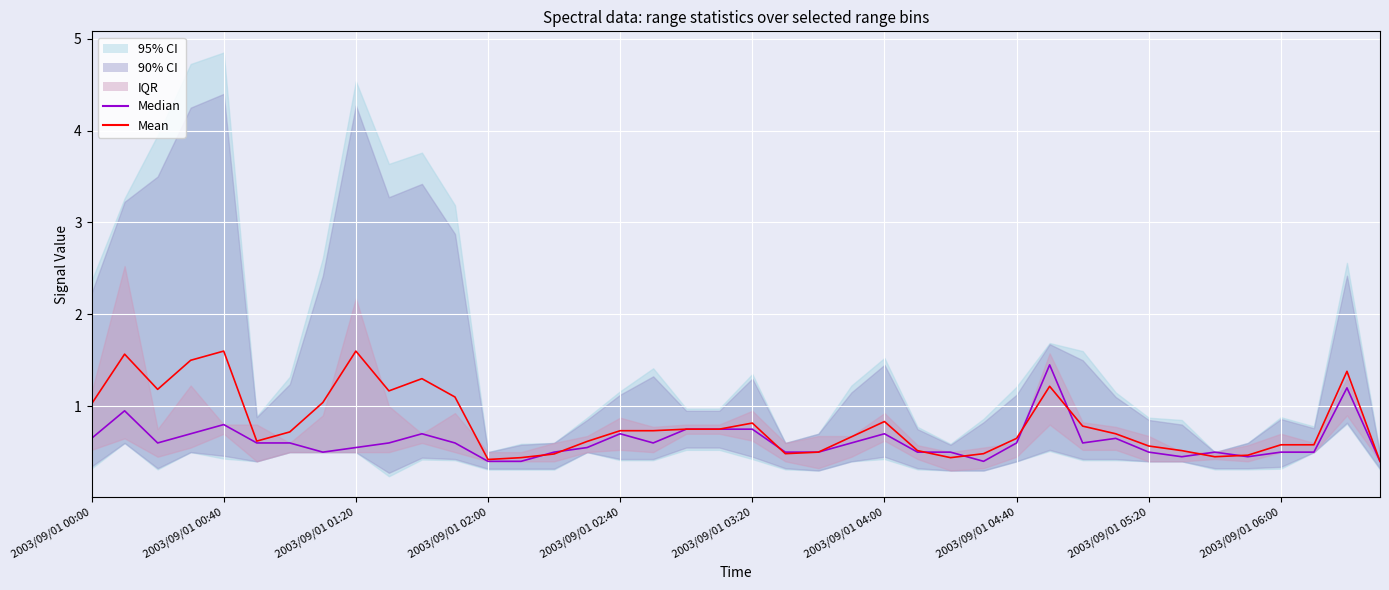

The value of Mean at 2003/09/01 03:20 is 0.8. True or false?

True